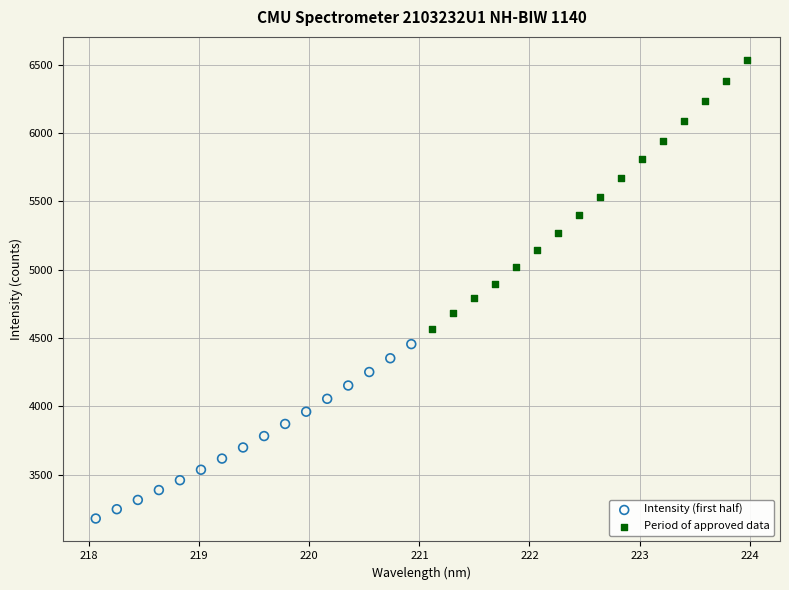

Which series has the widest spread of Y values?

Period of approved data